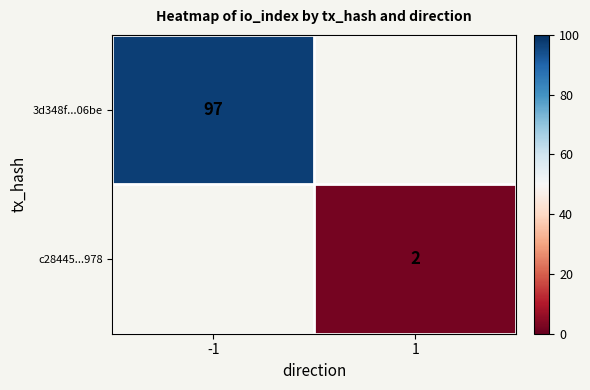

The value of c28445...978 at 1 is 3. True or false?

False